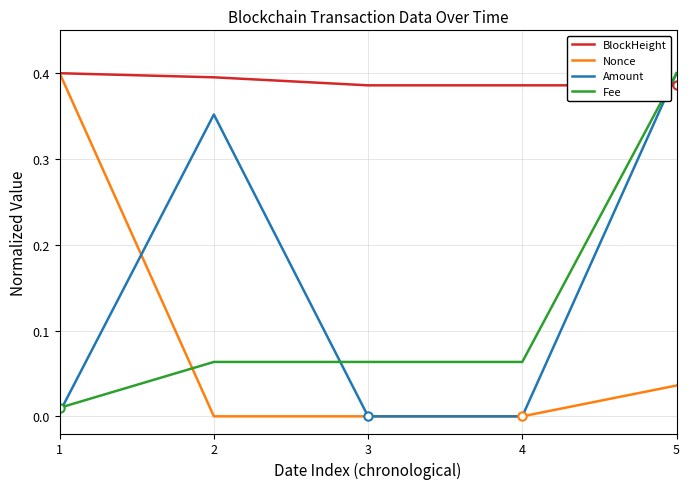

Where do Fee and BlockHeight first cross each other?

4 and 5